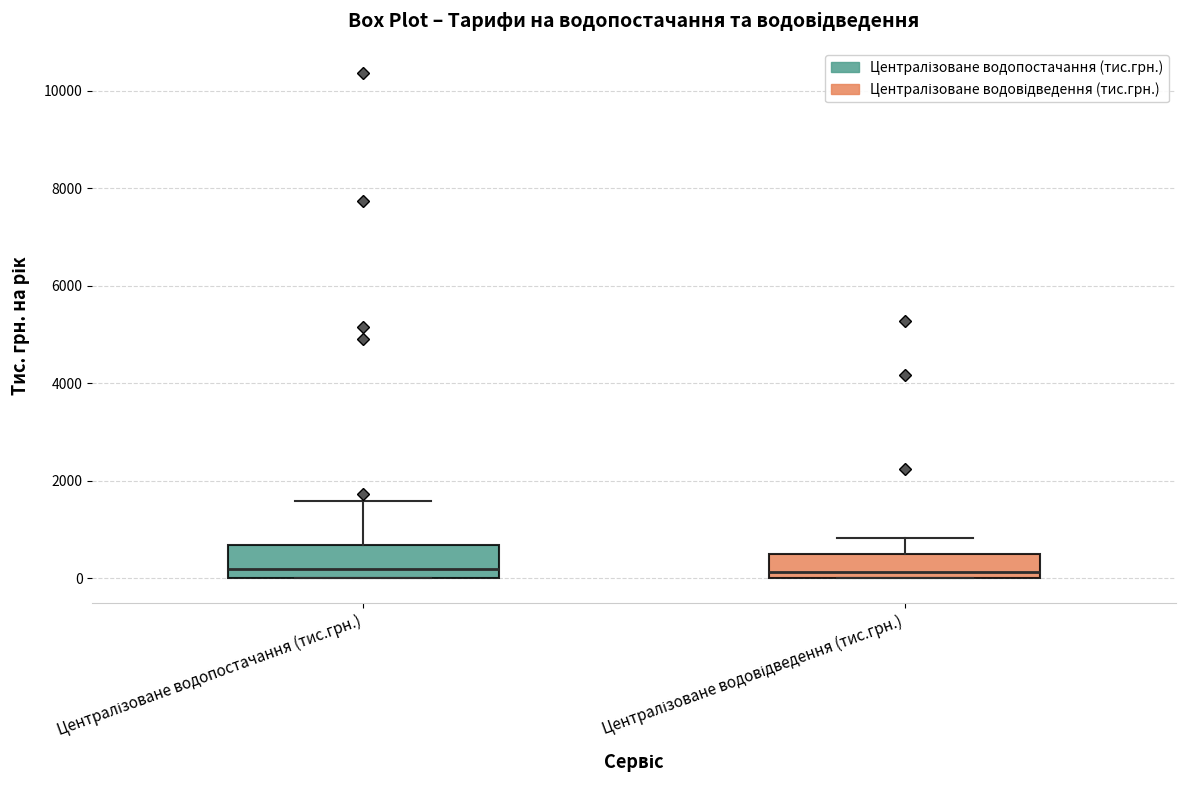

Reading left to right, transcribe this box plot: for each box, give where its median line is, the range the box spans, and where its two whiskers end, as read against the y-axis. The values are not printed on the chart, so give them approximately, as read against the axis.

Централізоване водопостачання (тис.грн.): median 200, box 0 to 600, whiskers 0 to 1600
Централізоване водовідведення (тис.грн.): median 200, box 0 to 400, whiskers 0 to 800